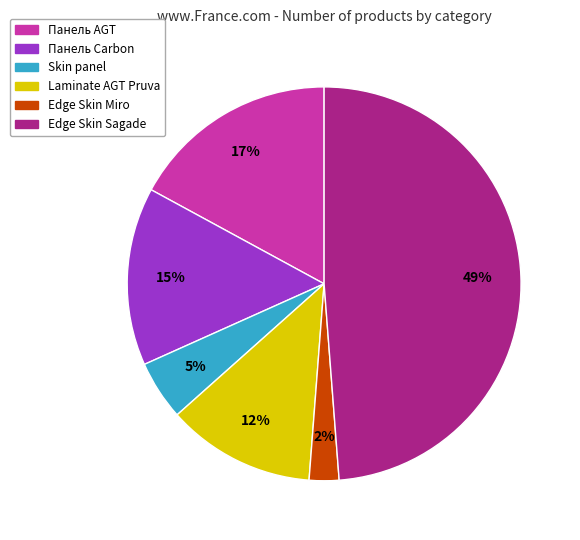

Between Панель AGT and Edge Skin Sagade, which is larger?

Edge Skin Sagade